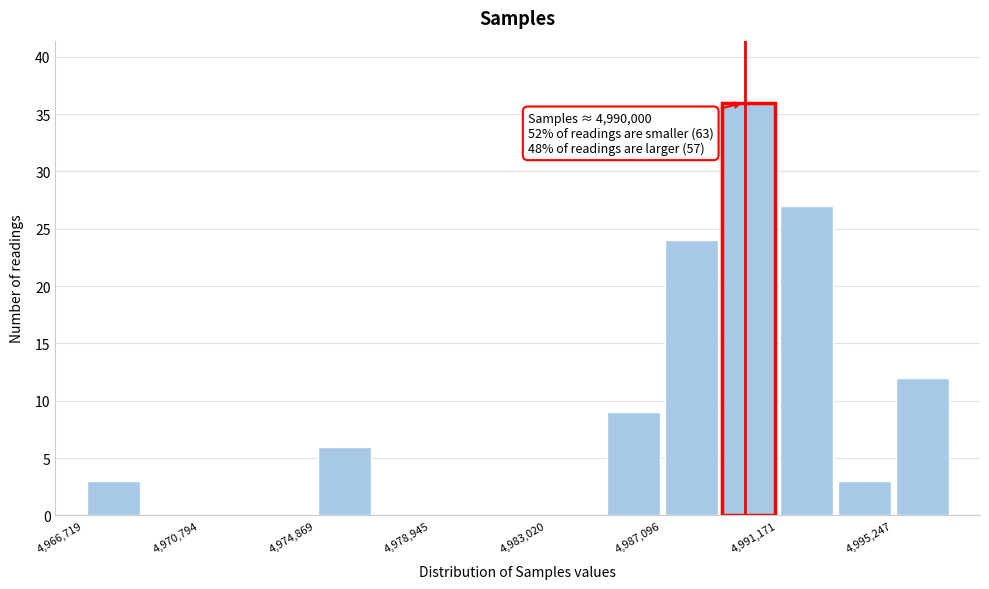

Which range on the x-axis has the tallest bar?

4989000 to 4991000